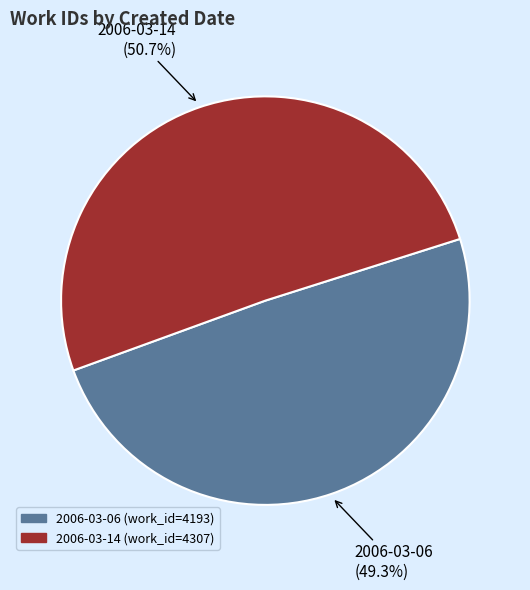

To the nearest percent, what percentage of the pie is 2006-03-14?

51%